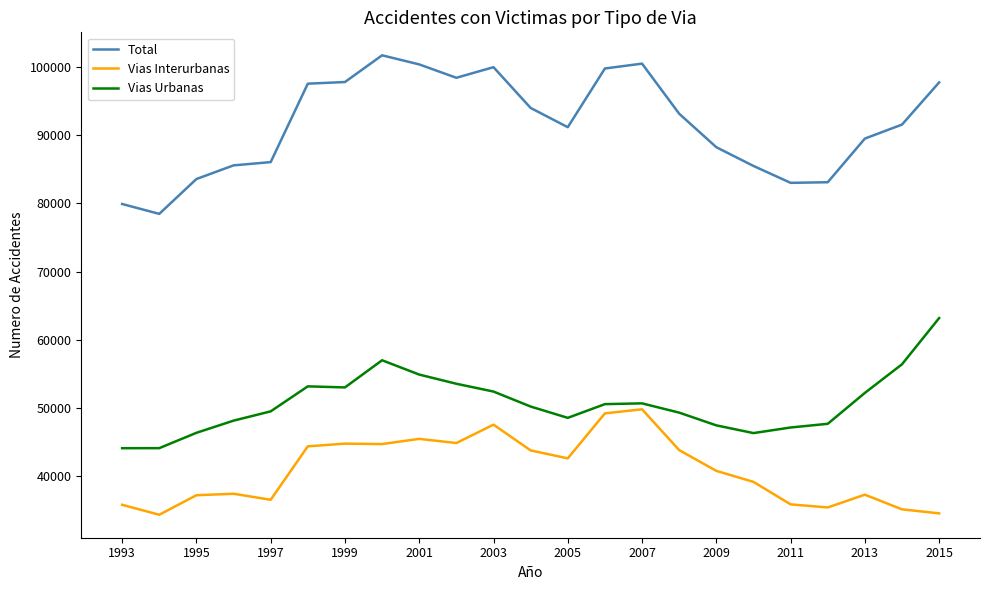

True or false: Vias Urbanas and Total intersect in this chart.

False